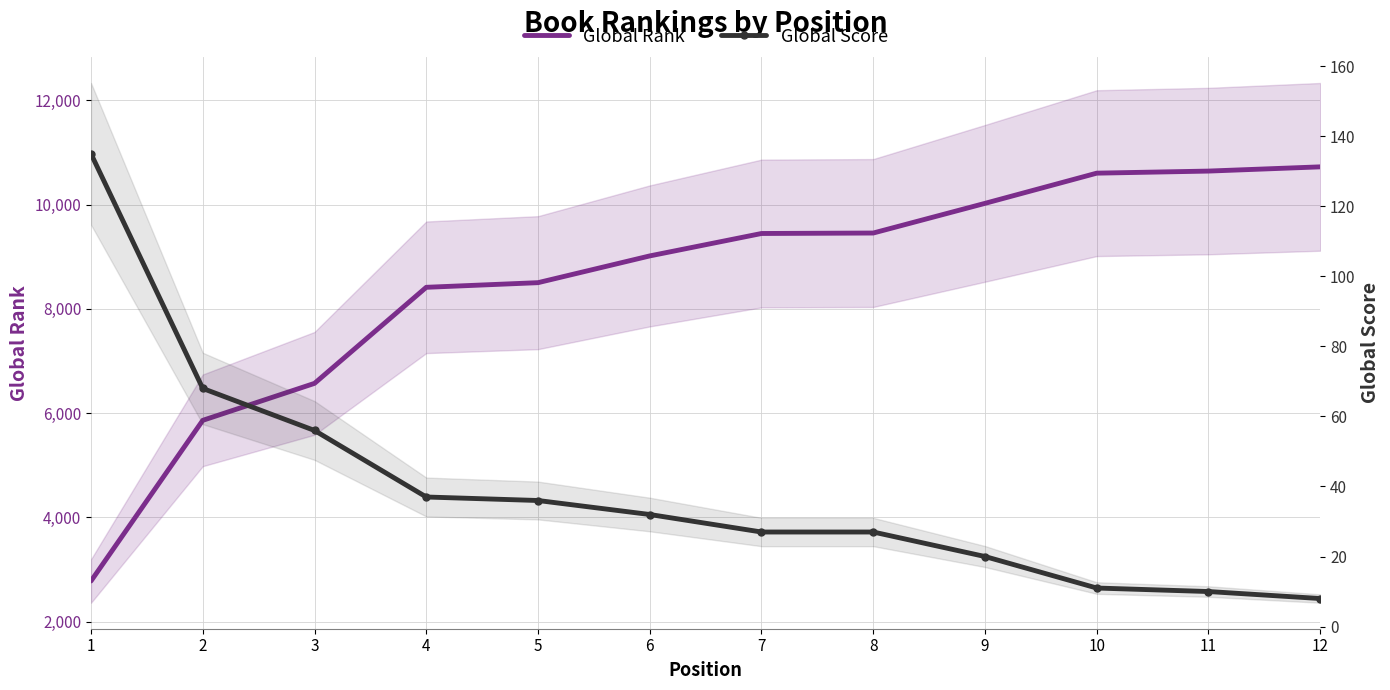

Is this an area chart (filled region under the line)?

No